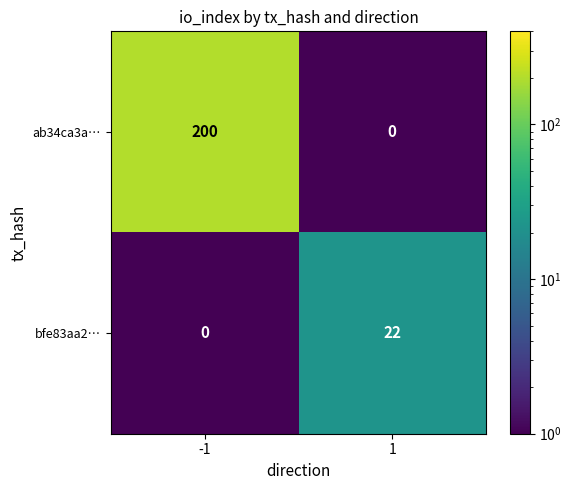

What is the approximate value of bfe83aa2… at 1, to the nearest 10?

20